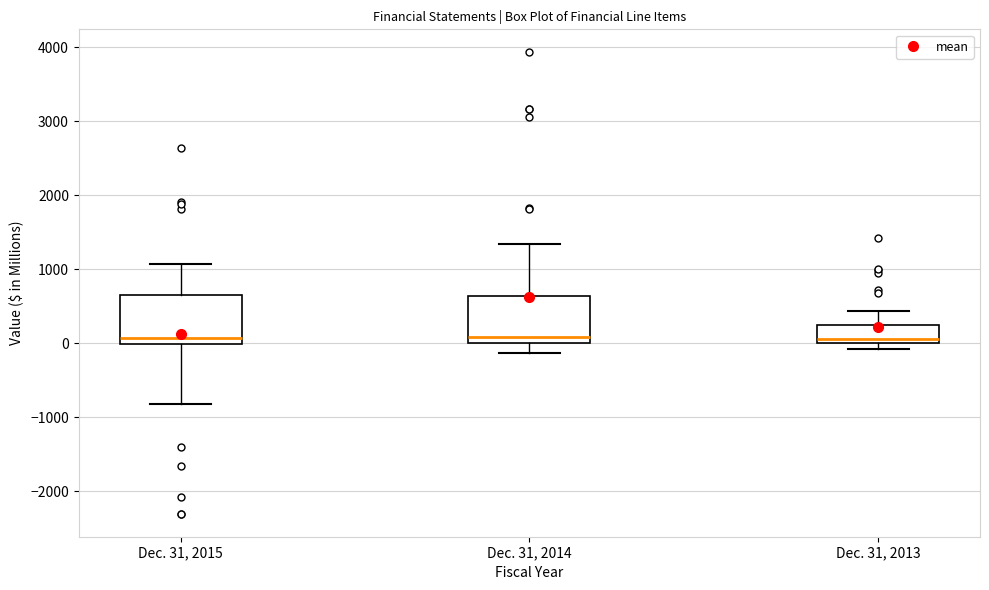

Reading left to right, read every box against the y-axis: the position of its median line, the range the box covers, and the ends of its whiskers. The values are not printed on the chart, so give them approximately, as read against the axis.

Dec. 31, 2015: median 100, box 0 to 700, whiskers -800 to 1100
Dec. 31, 2014: median 100, box 0 to 600, whiskers -100 to 1300
Dec. 31, 2013: median 100, box 0 to 200, whiskers -100 to 400